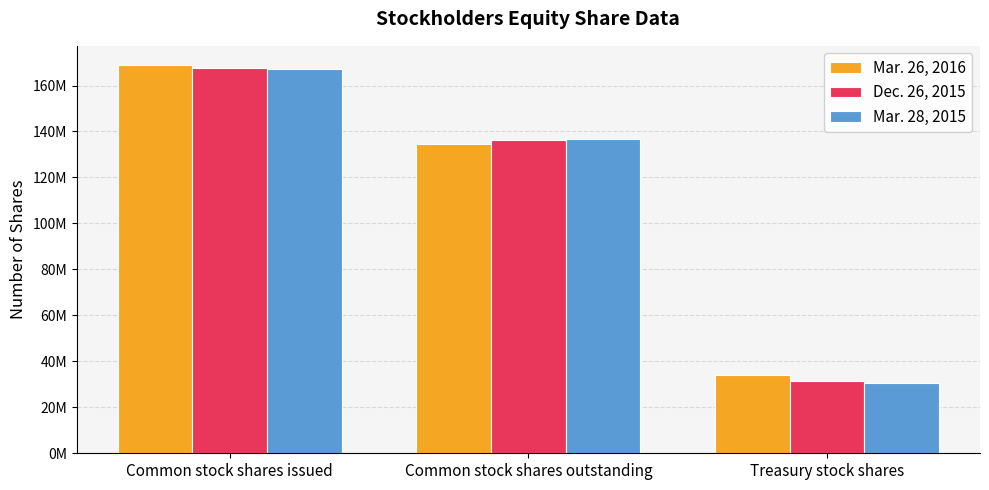

What are all the series names shown in the legend?

Mar. 26, 2016, Dec. 26, 2015, Mar. 28, 2015